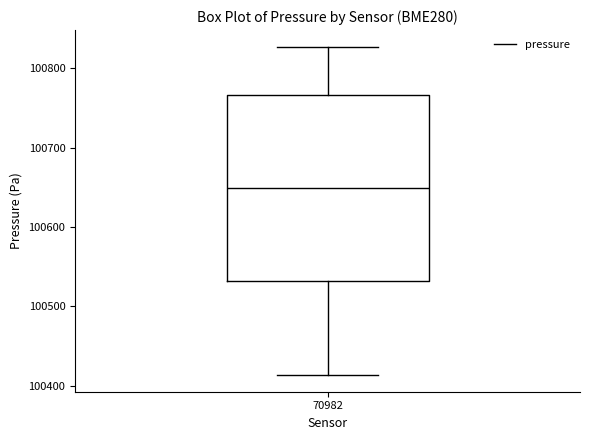

Where is the upper edge of the box at x = 70982 on the y-axis? The values are not printed on the chart, so give them approximately, as read against the axis.

100770